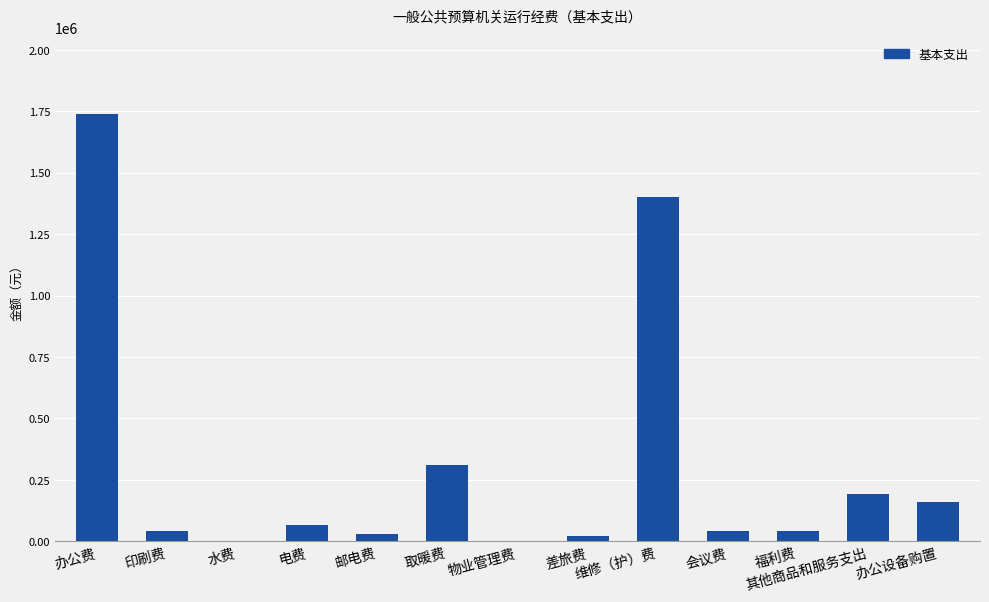

What is the approximate value at 办公设备购置?

161900.2